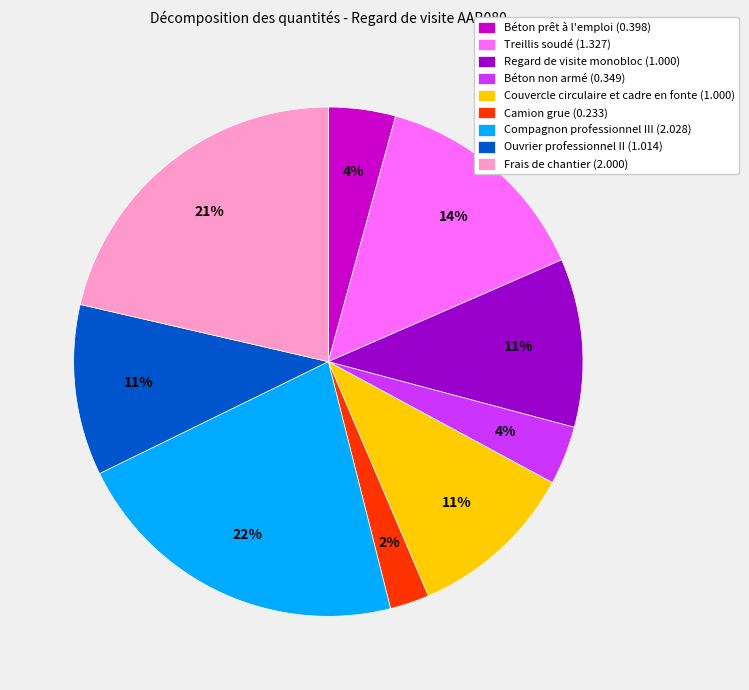

Count the number of slices in the pie.

9